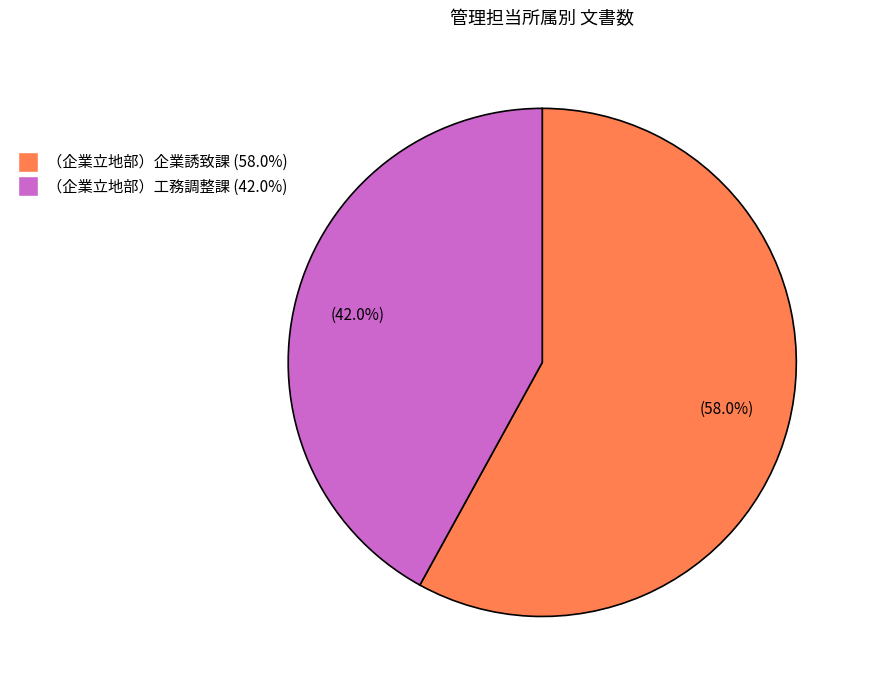

Does （企業立地部）工務調整課 represent more than half of the total?

No